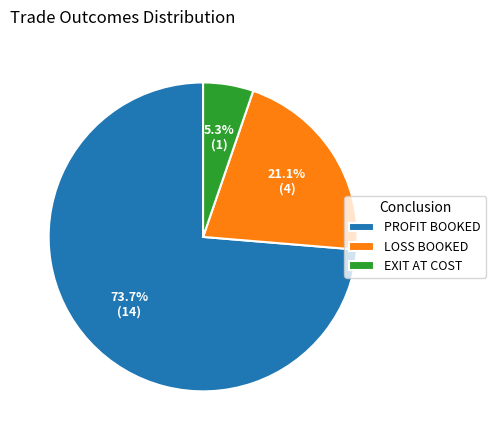

Is it true that EXIT AT COST is 5% of the pie?

True